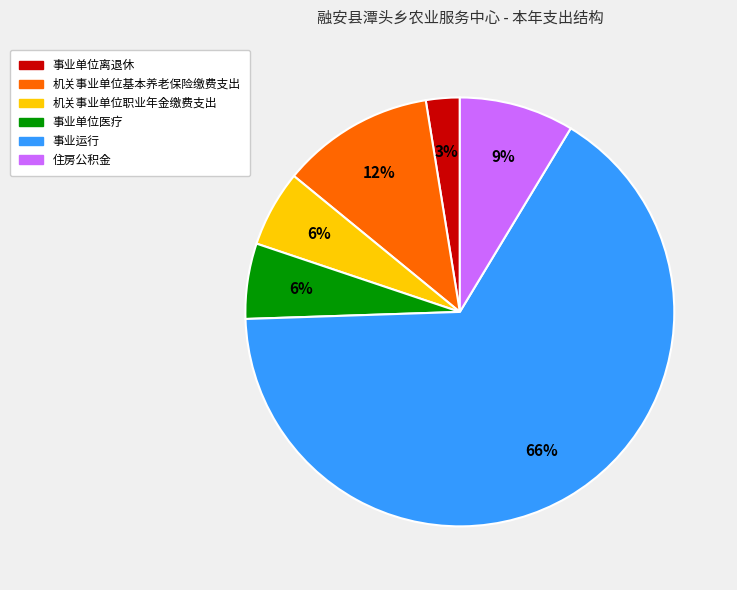

What is the smallest slice in the pie chart?

事业单位离退休